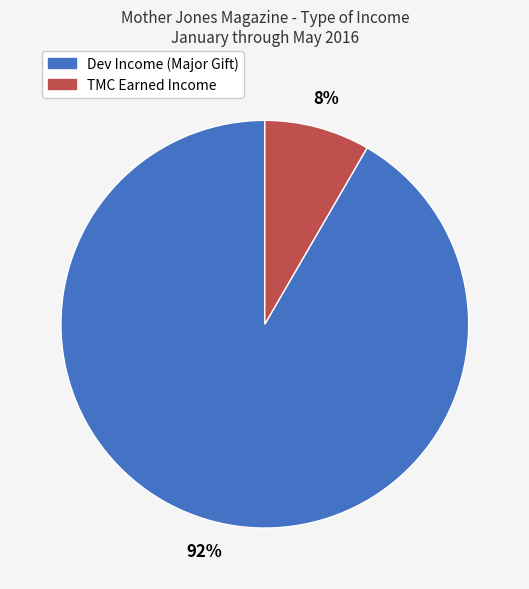

Do Dev Income (Major Gift) and TMC Earned Income together represent more than half of the pie?

Yes